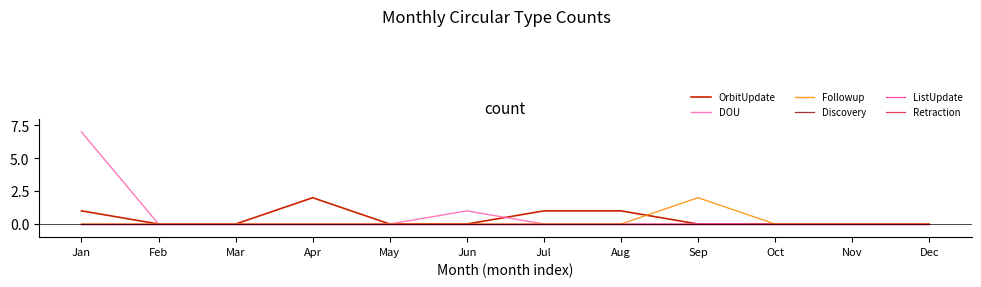

Does the chart have visible grid lines?

No